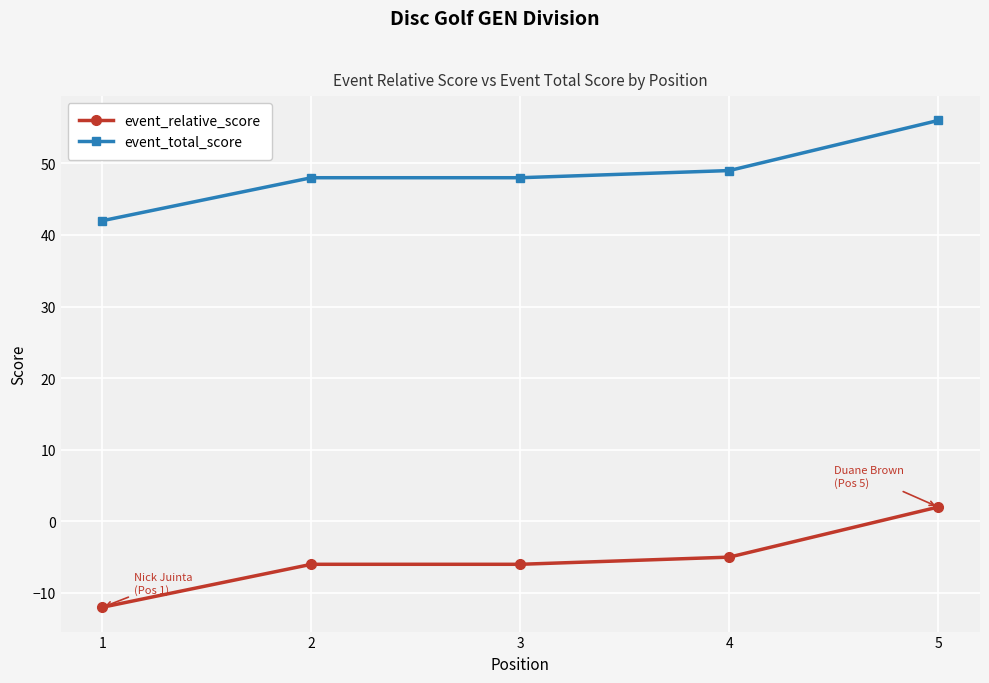

At which category does the chart reach its minimum across all series?

1